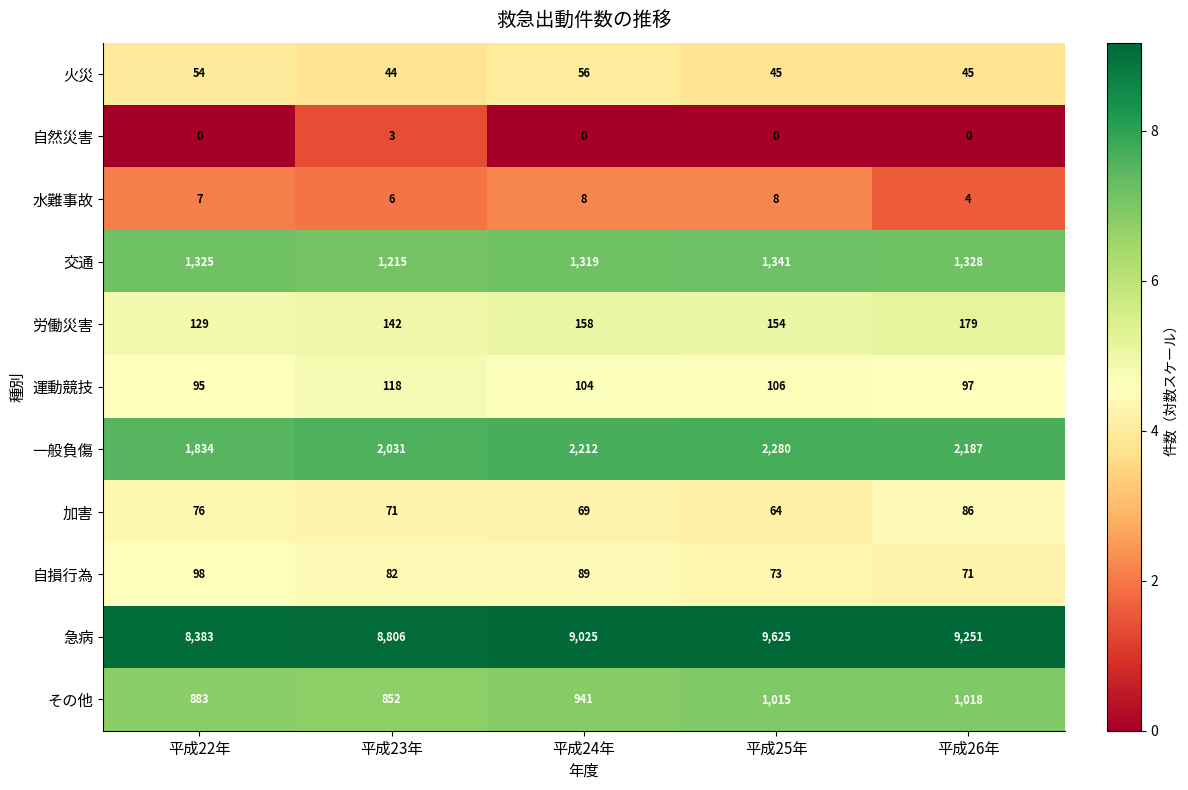

What is the sum of all 自然災害 values?

3